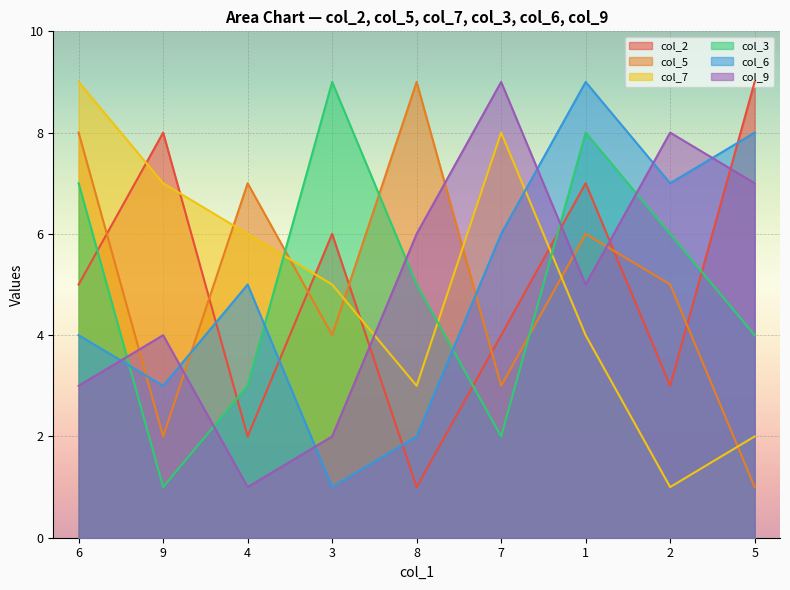

What is the sum of all col_6 values?

45